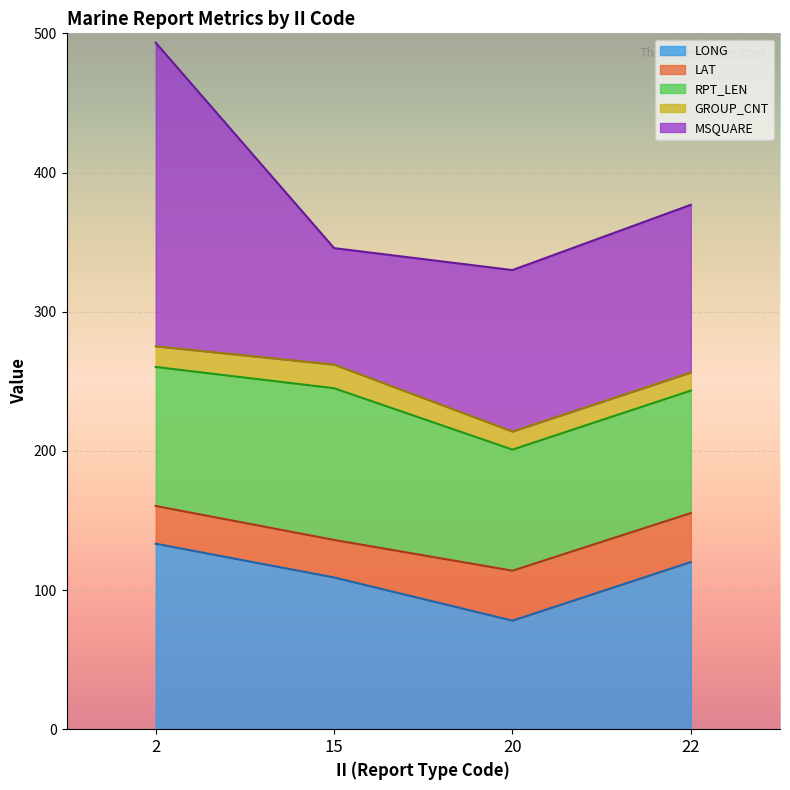

What is the average value of the RPT_LEN series?

98.4